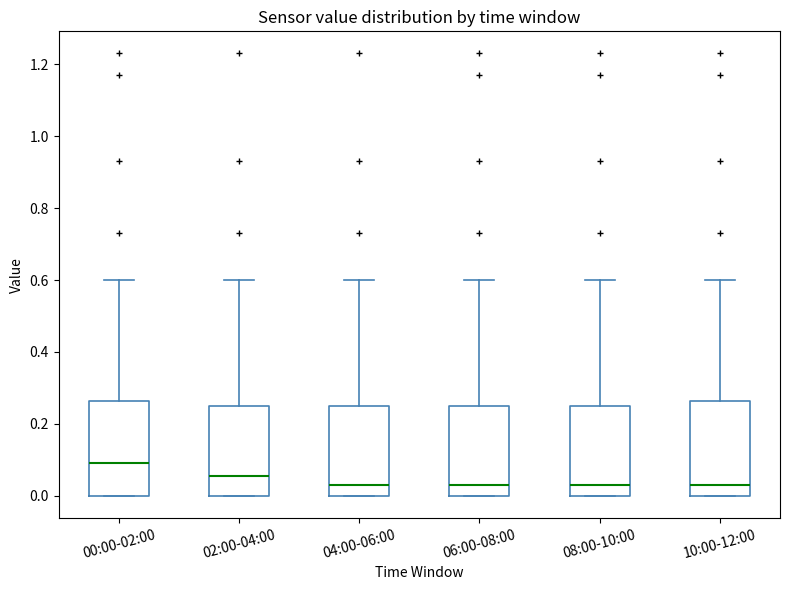

Which box has the highest median line?

00:00-02:00